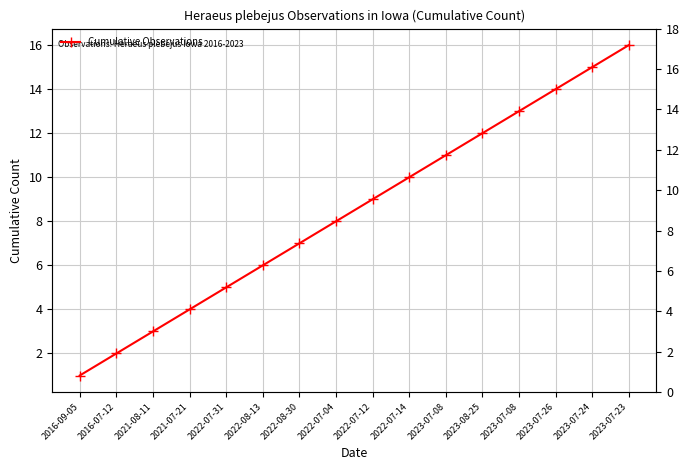

The value at 2023-07-24 is 6. True or false?

False